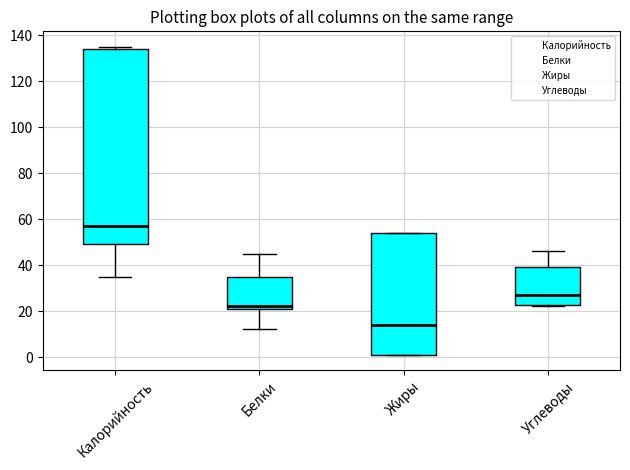

Reading left to right, transcribe this box plot: for each box, give where its median line is, the range the box spans, and where its two whiskers end, as read against the y-axis. The values are not printed on the chart, so give them approximately, as read against the axis.

Калорийность: median 58, box 50 to 134, whiskers 36 to 136
Белки: median 22 (just above the box's lower edge), box 22 to 36, whiskers 12 to 46
Жиры: median 14, box 2 to 54, whiskers 2 to 54
Углеводы: median 28, box 22 to 40, whiskers 22 (just below the box's lower edge) to 46